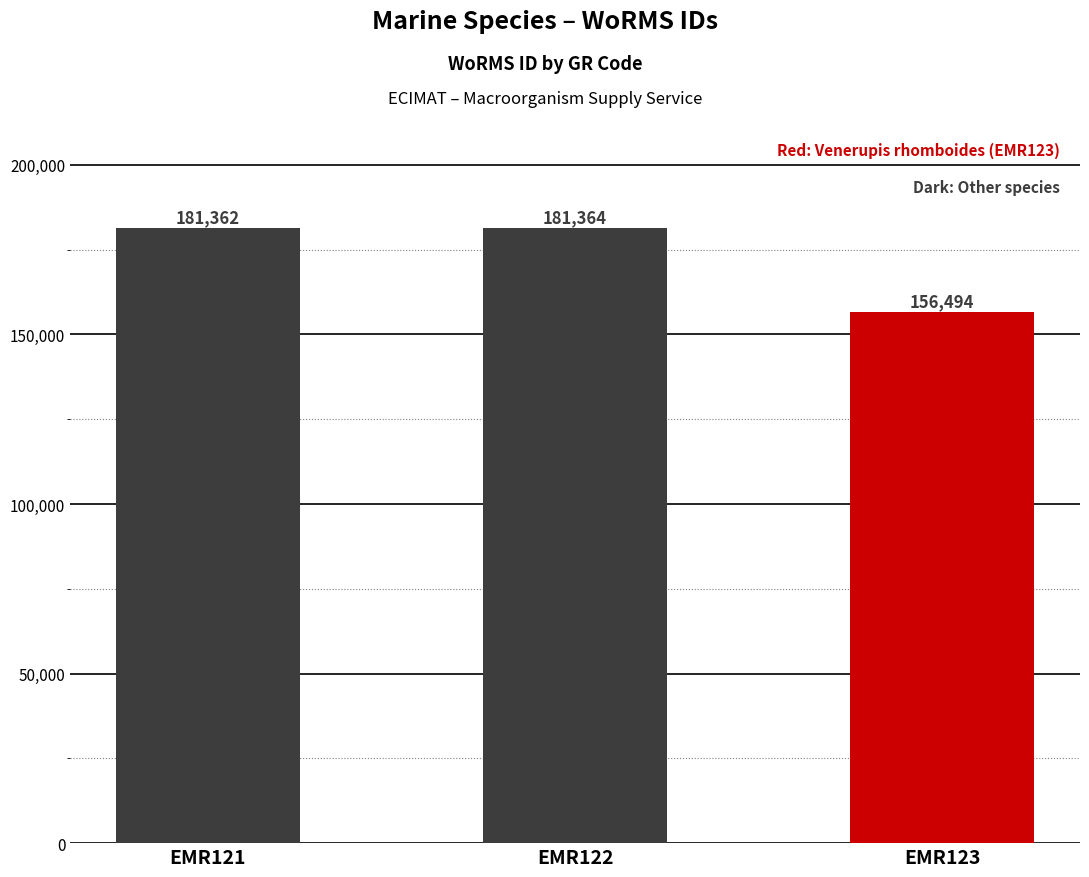

How many series are shown in this chart?

1